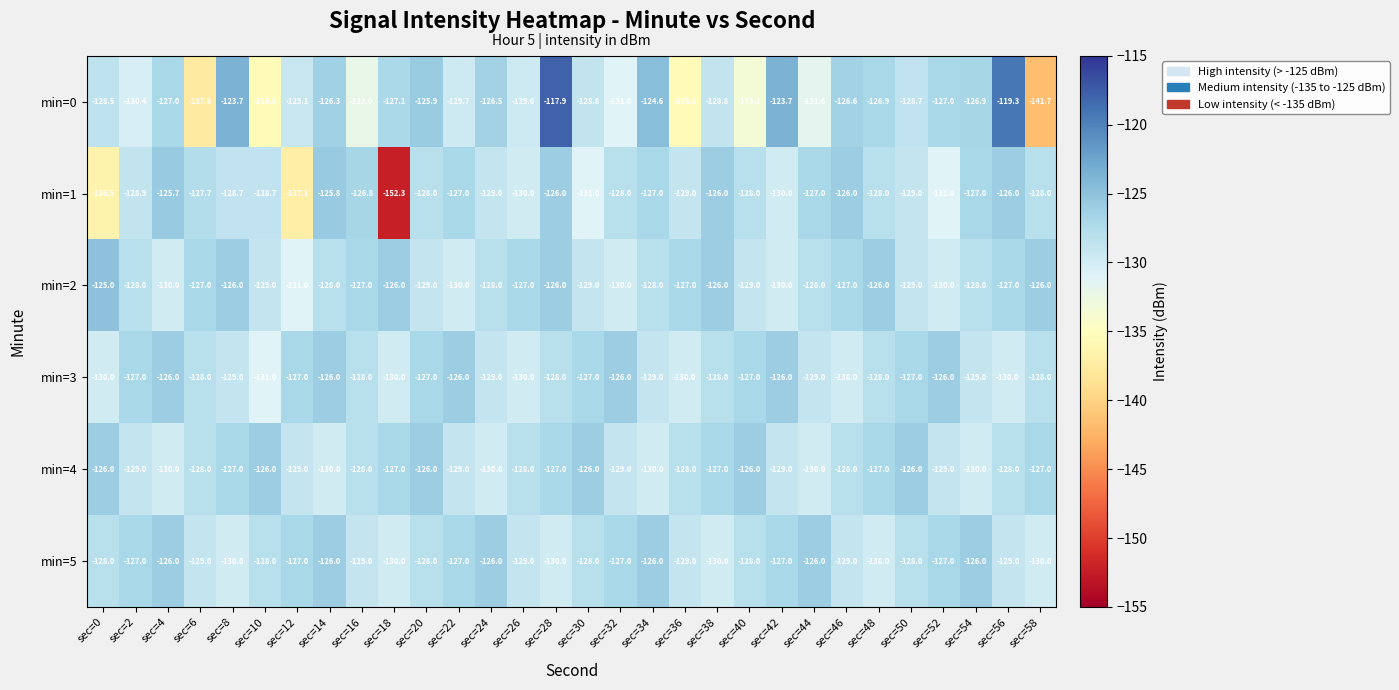

True or false: min=3 has a value of -86.3 at sec=12.

False